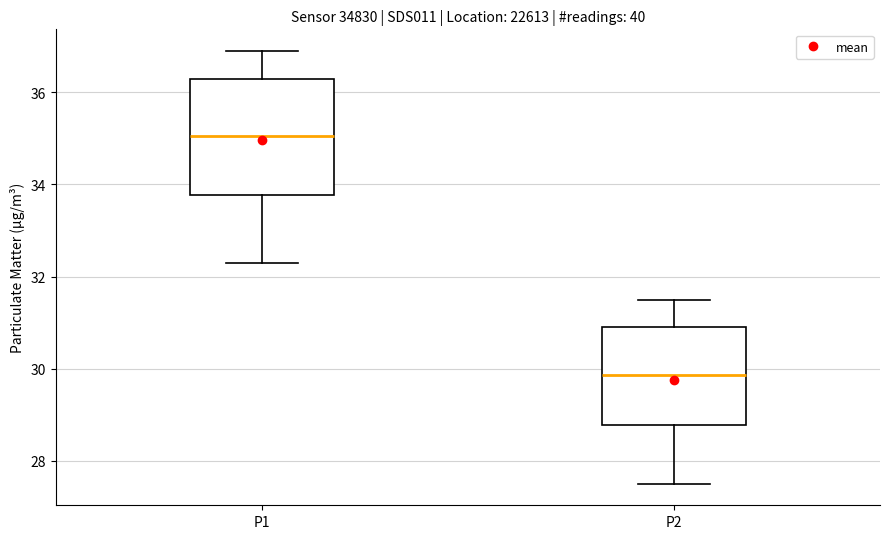

Which box has the lowest median line?

P2